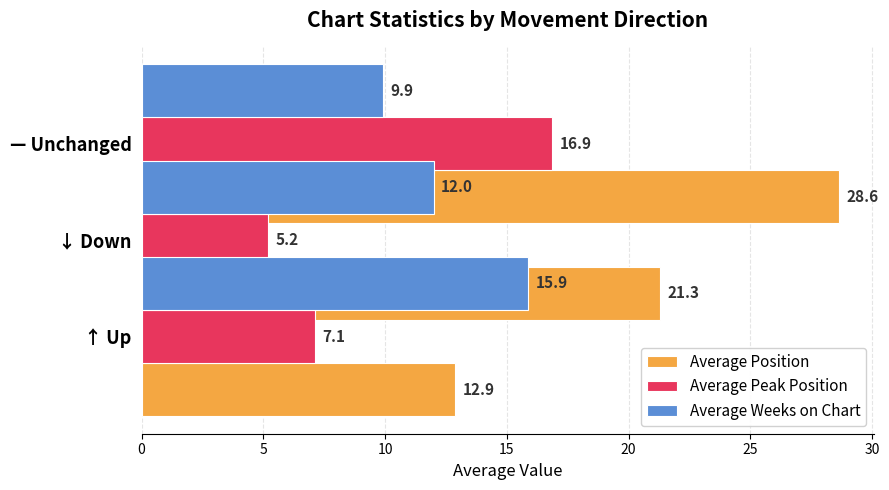

Does the chart contain stacked bars?

No